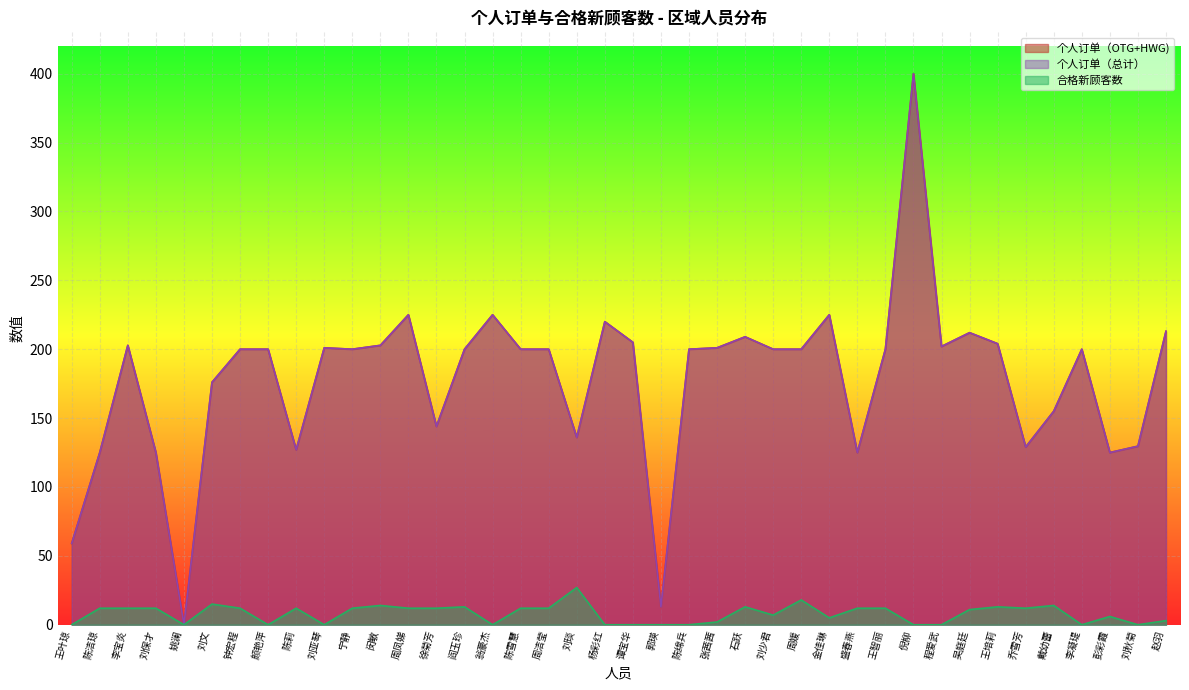

How many lines are shown in the chart?

3